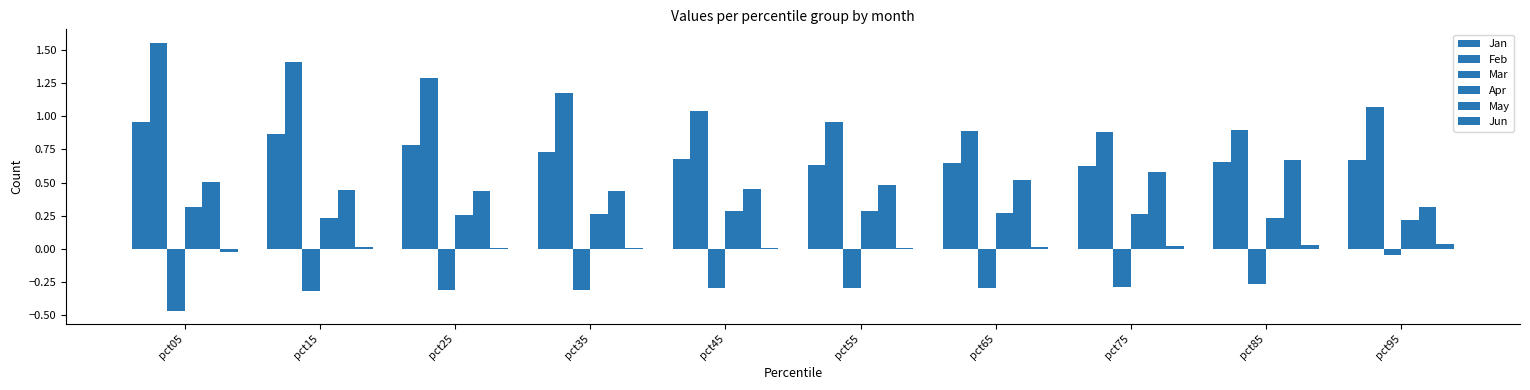

True or false: May has a value of 0.5 at pct65.

True